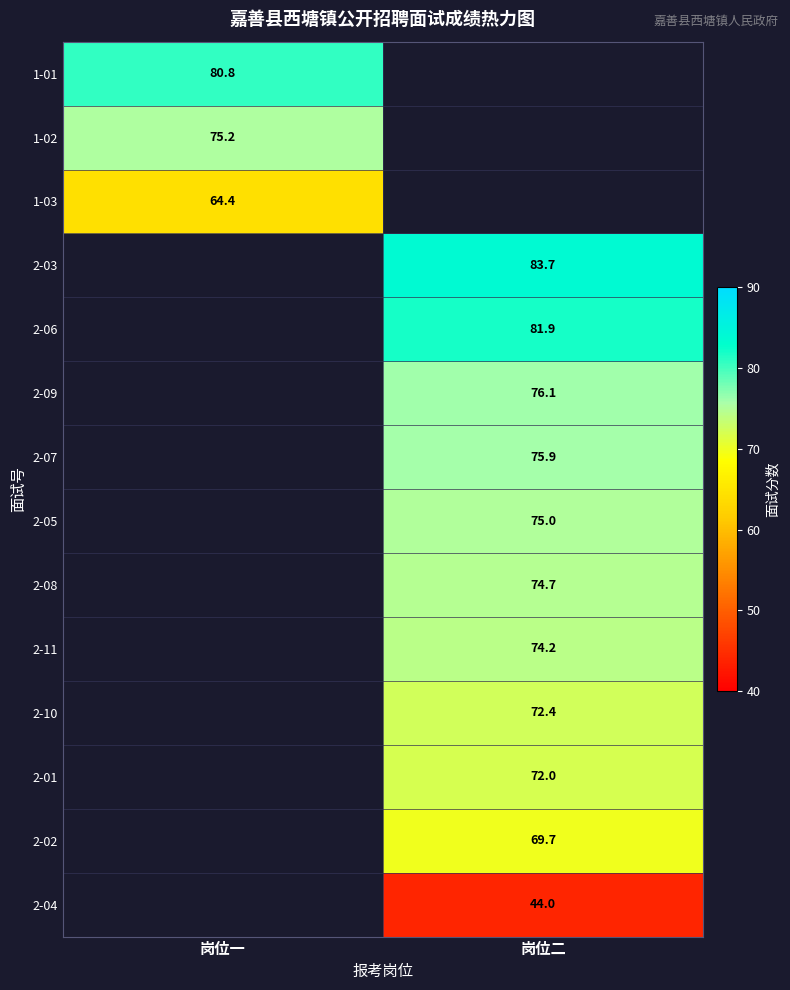

The value of 2-05 at 岗位二 is 16.8. True or false?

False